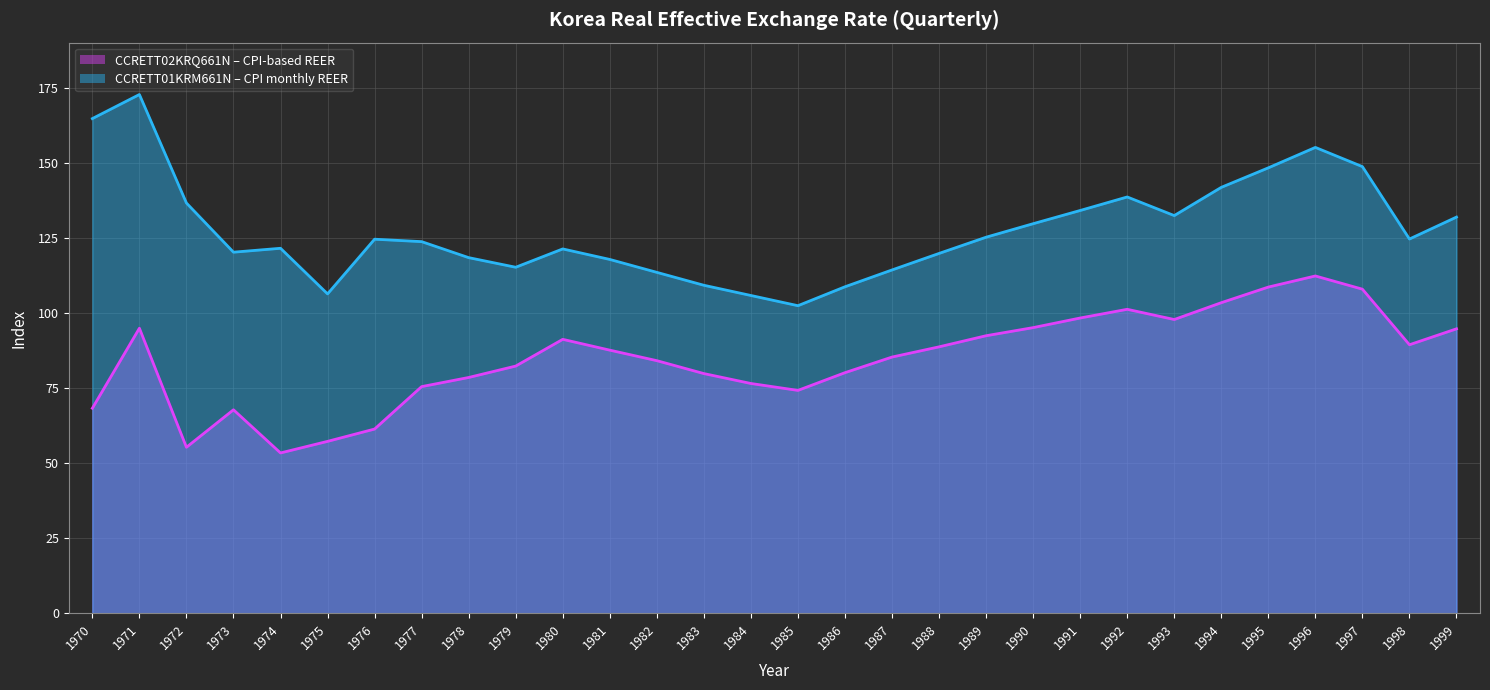

List the labels in order of CCRETT02KRQ661N (Korea Real EER - CPI based) value, smallest first.

1974, 1972, 1975, 1976, 1973, 1970, 1985, 1977, 1984, 1978, 1983, 1986, 1979, 1982, 1987, 1981, 1988, 1998, 1980, 1989, 1999, 1971, 1990, 1993, 1991, 1992, 1994, 1997, 1995, 1996